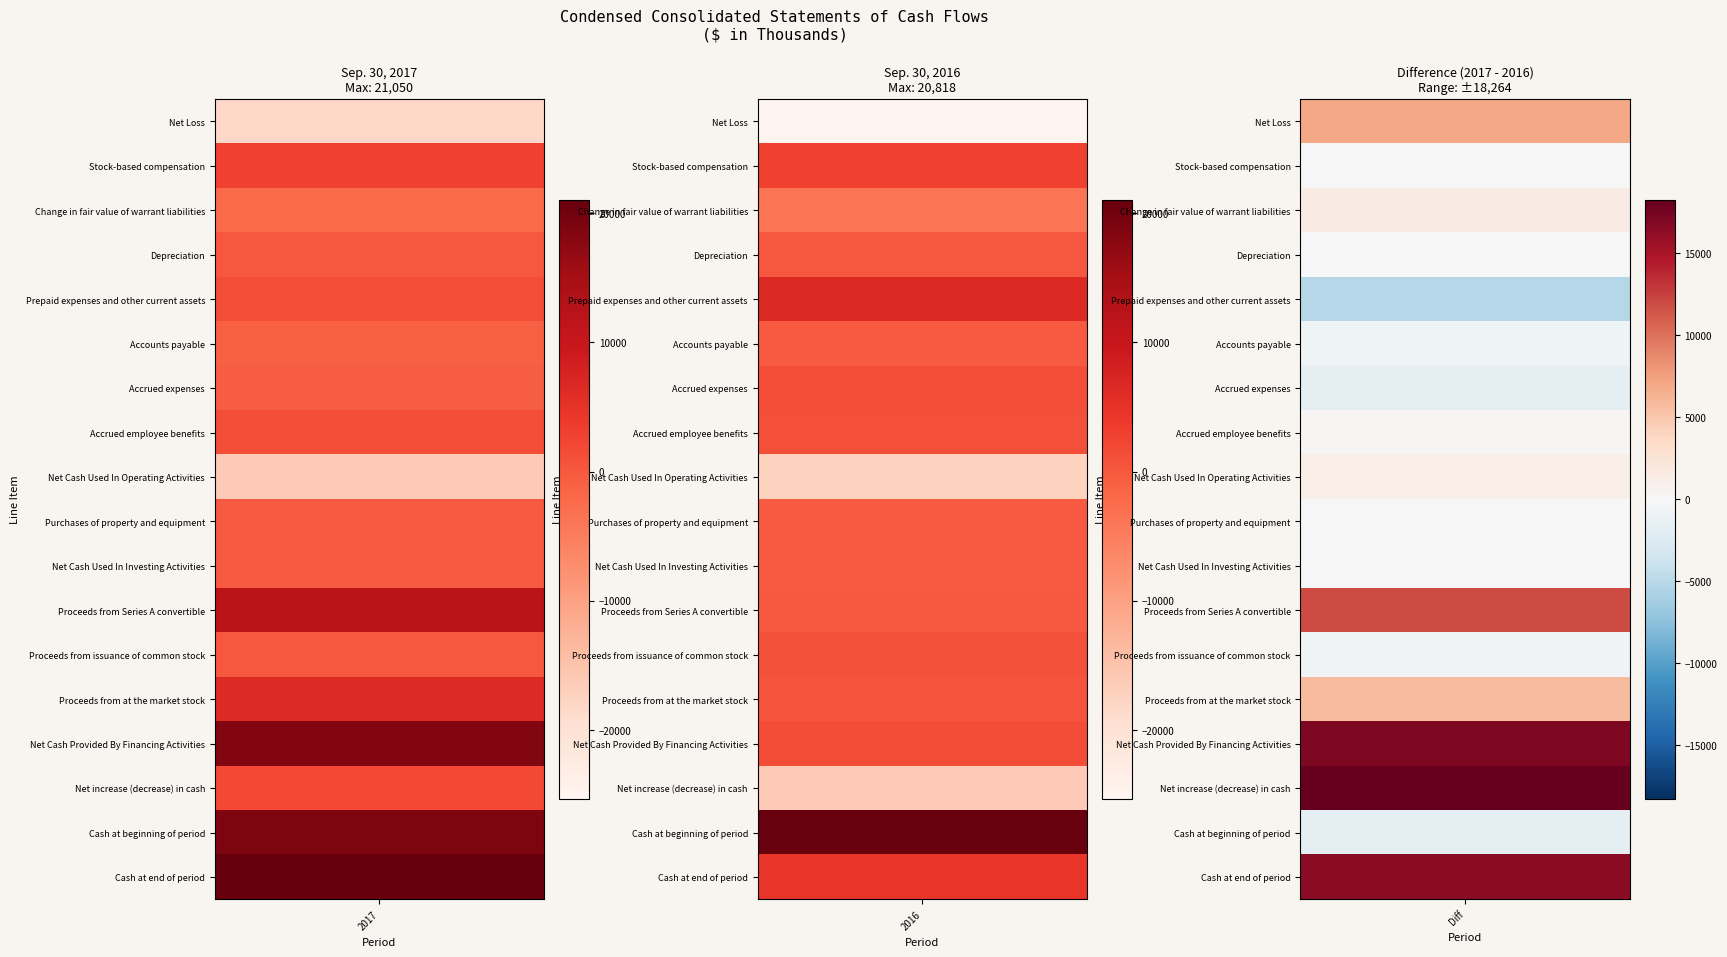

Which series has the largest range (max minus min)?

Net increase (decrease) in cash